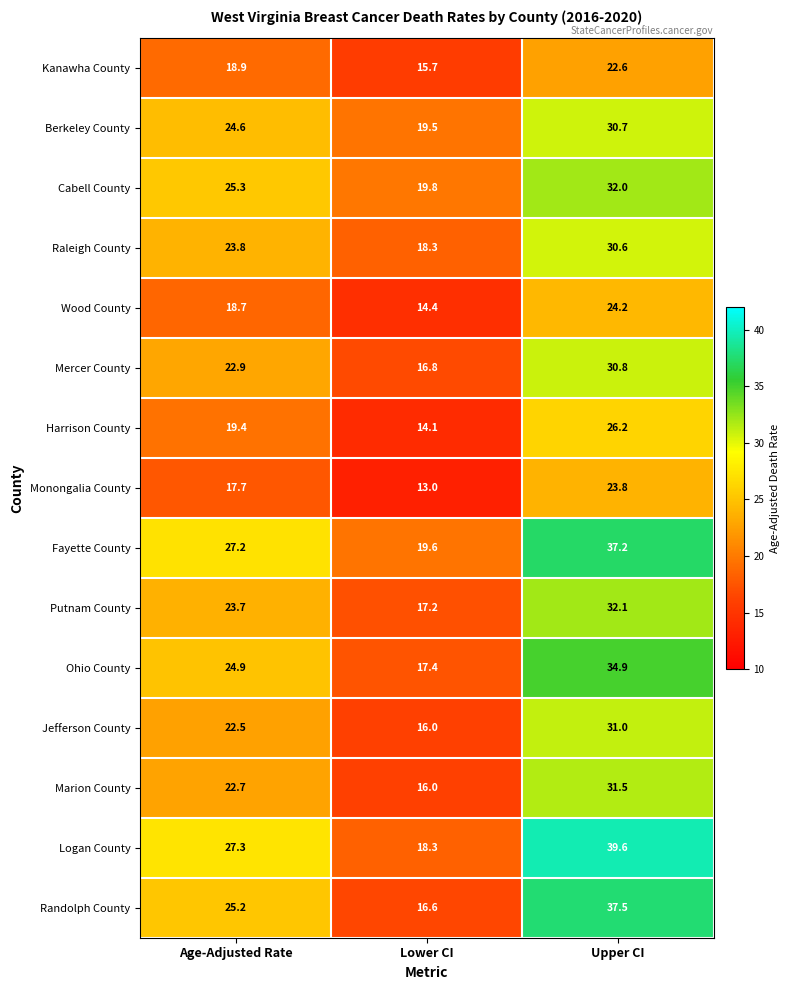

What is the maximum value for Marion County?

31.5